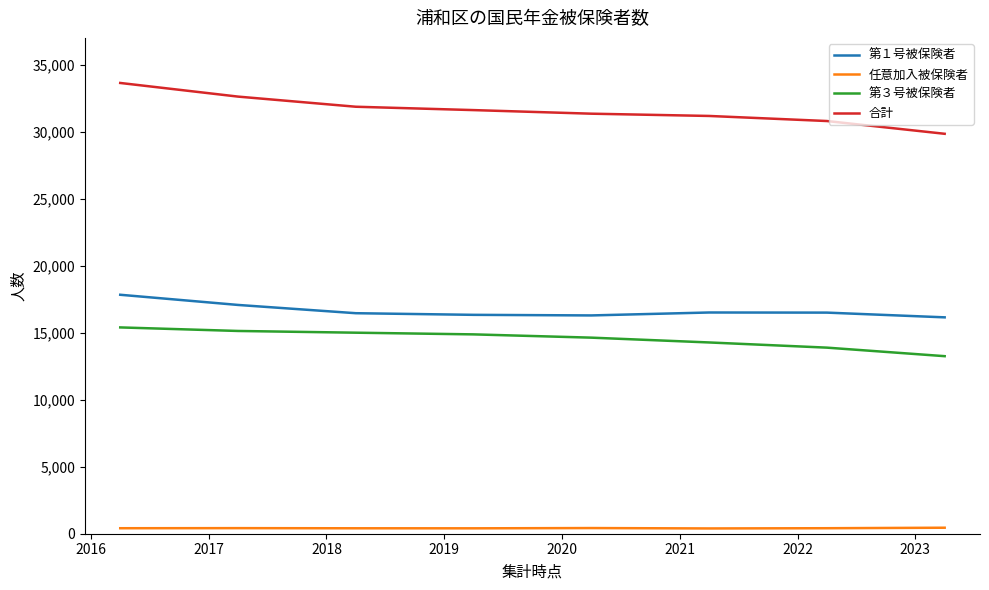

Which series has the largest total across all categories?

合計